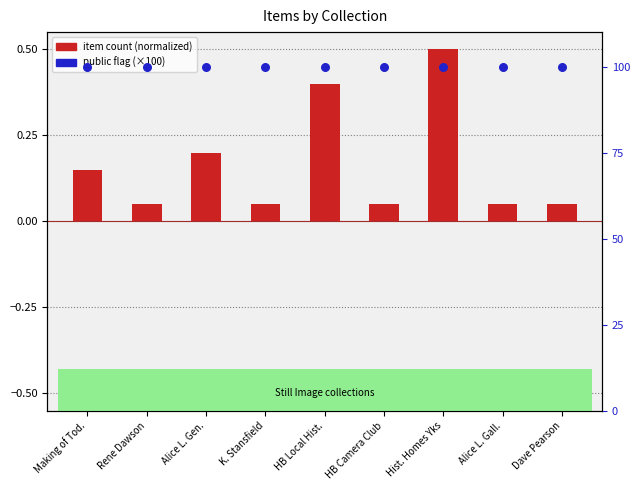

Which series contains the lowest Y value?

item count (normalized)